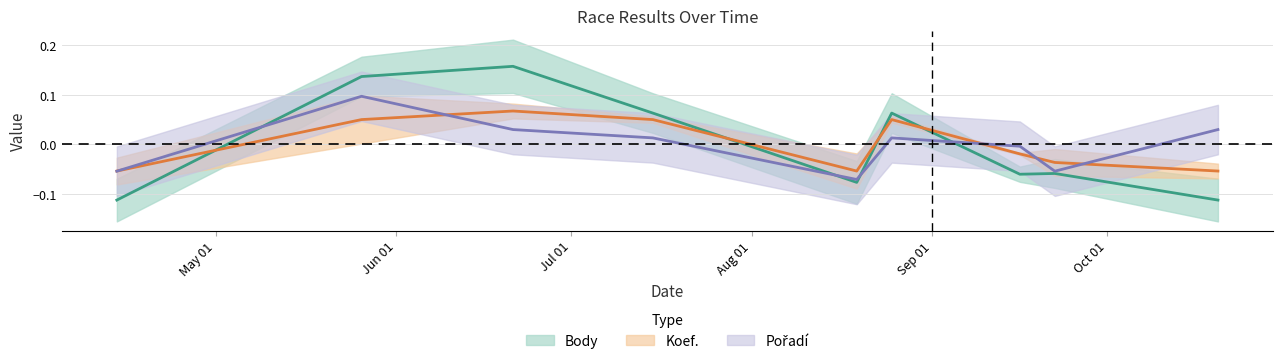

What is the value of the Koef. point at the 5th from the left?

-0.1